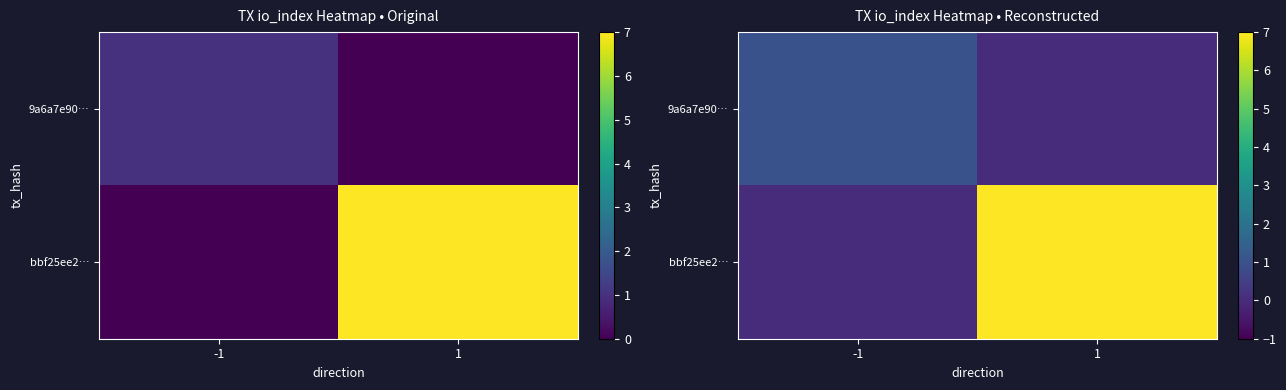

True or false: 9a6a7e90… has a value of 0 at 1.

True